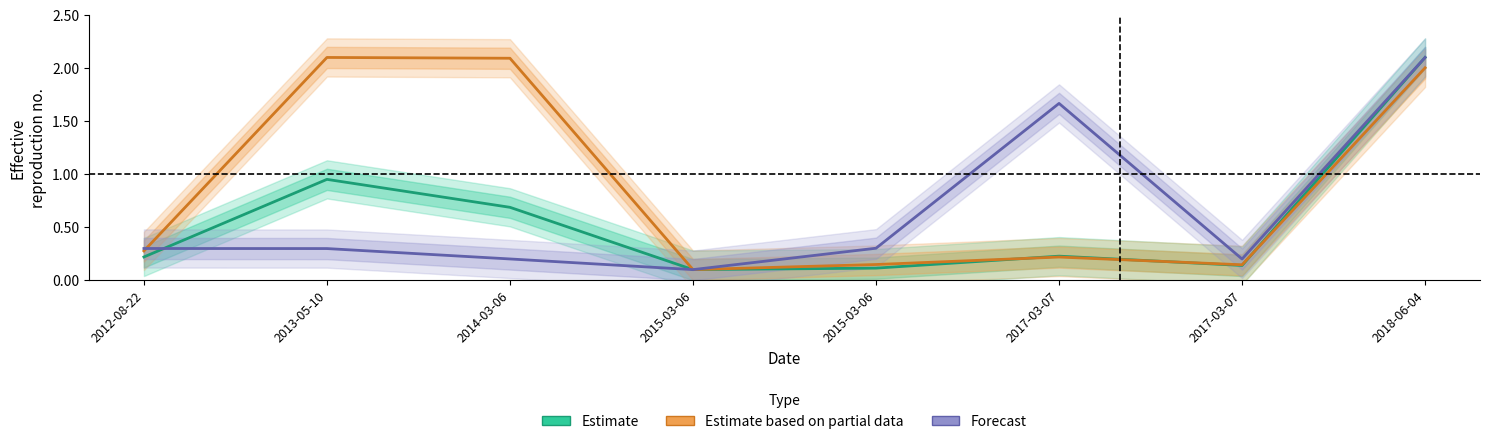

What is the average value of the Estimate series?

0.6